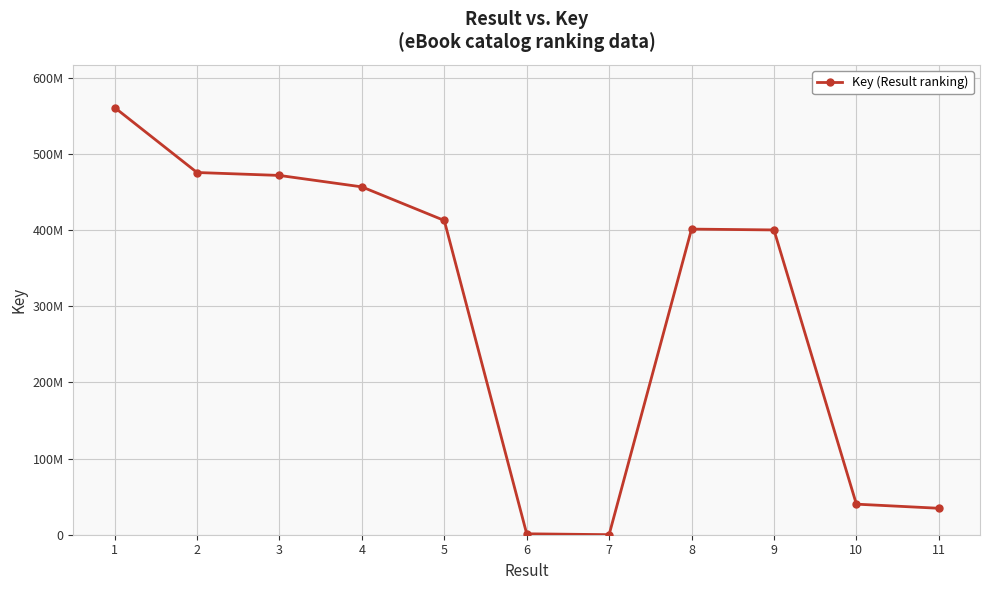

List the labels in order of value, smallest first.

7, 6, 11, 10, 9, 8, 5, 4, 3, 2, 1